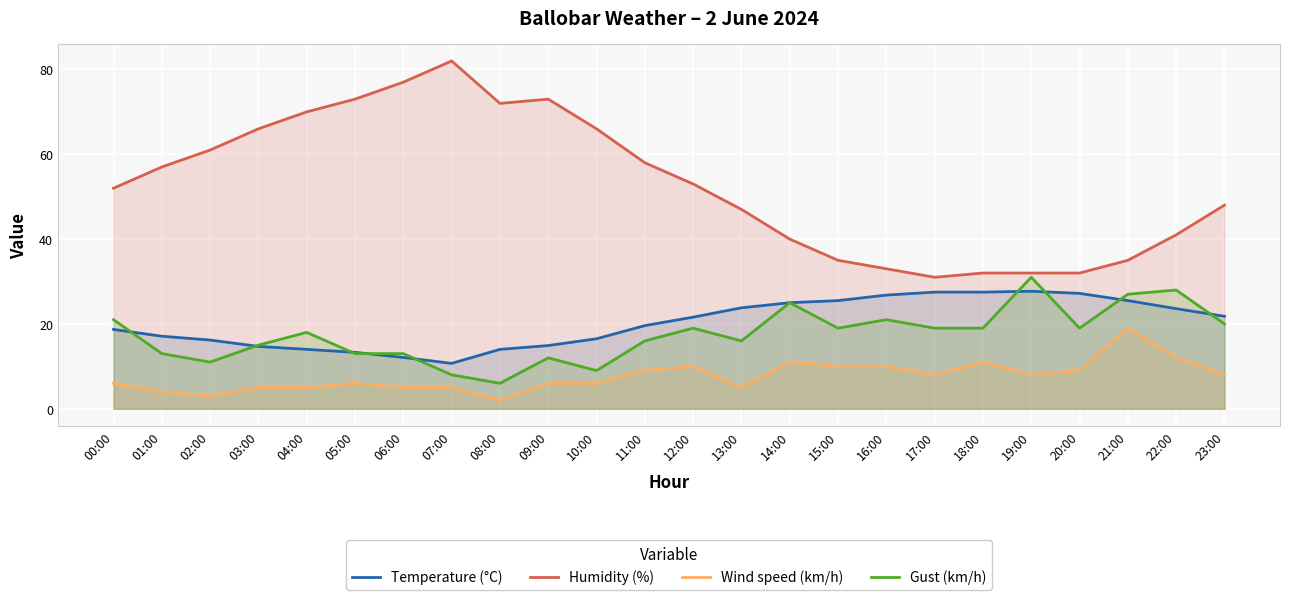

What is the difference between the second highest and minimum values in the Temperature (°C) series?

16.8